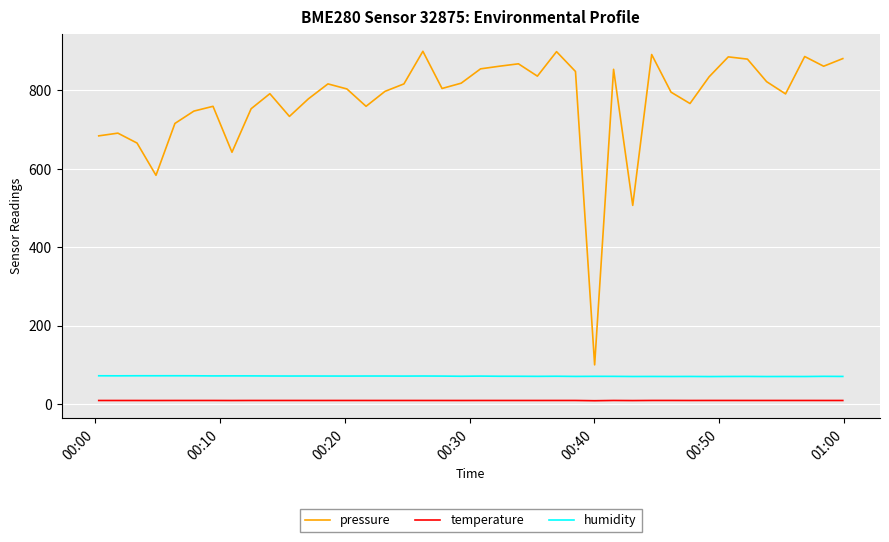

Which series has the widest spread of values?

pressure